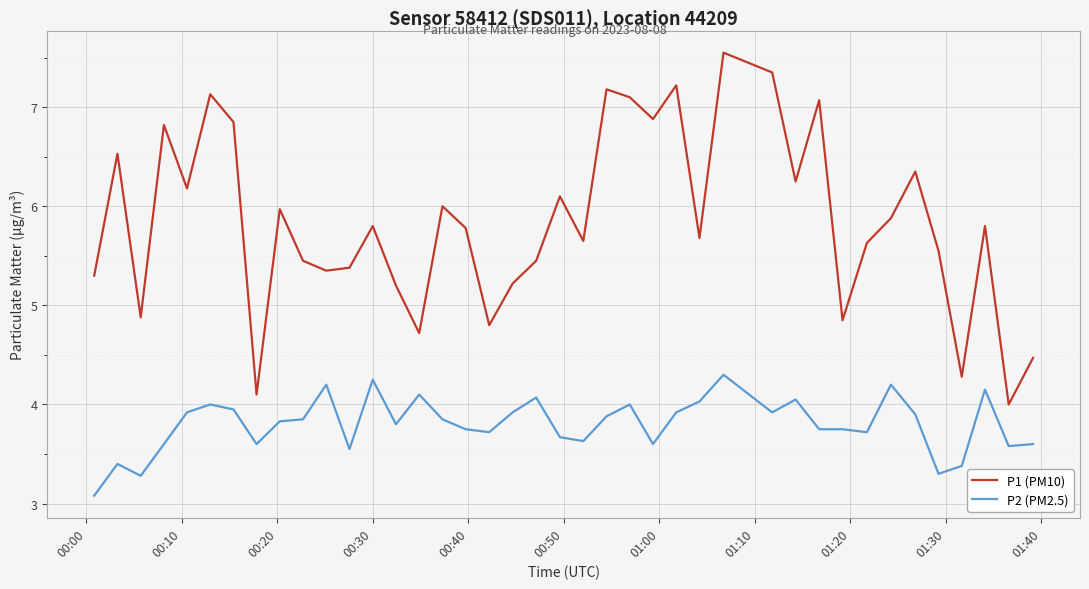

Count the number of data series in this chart.

2